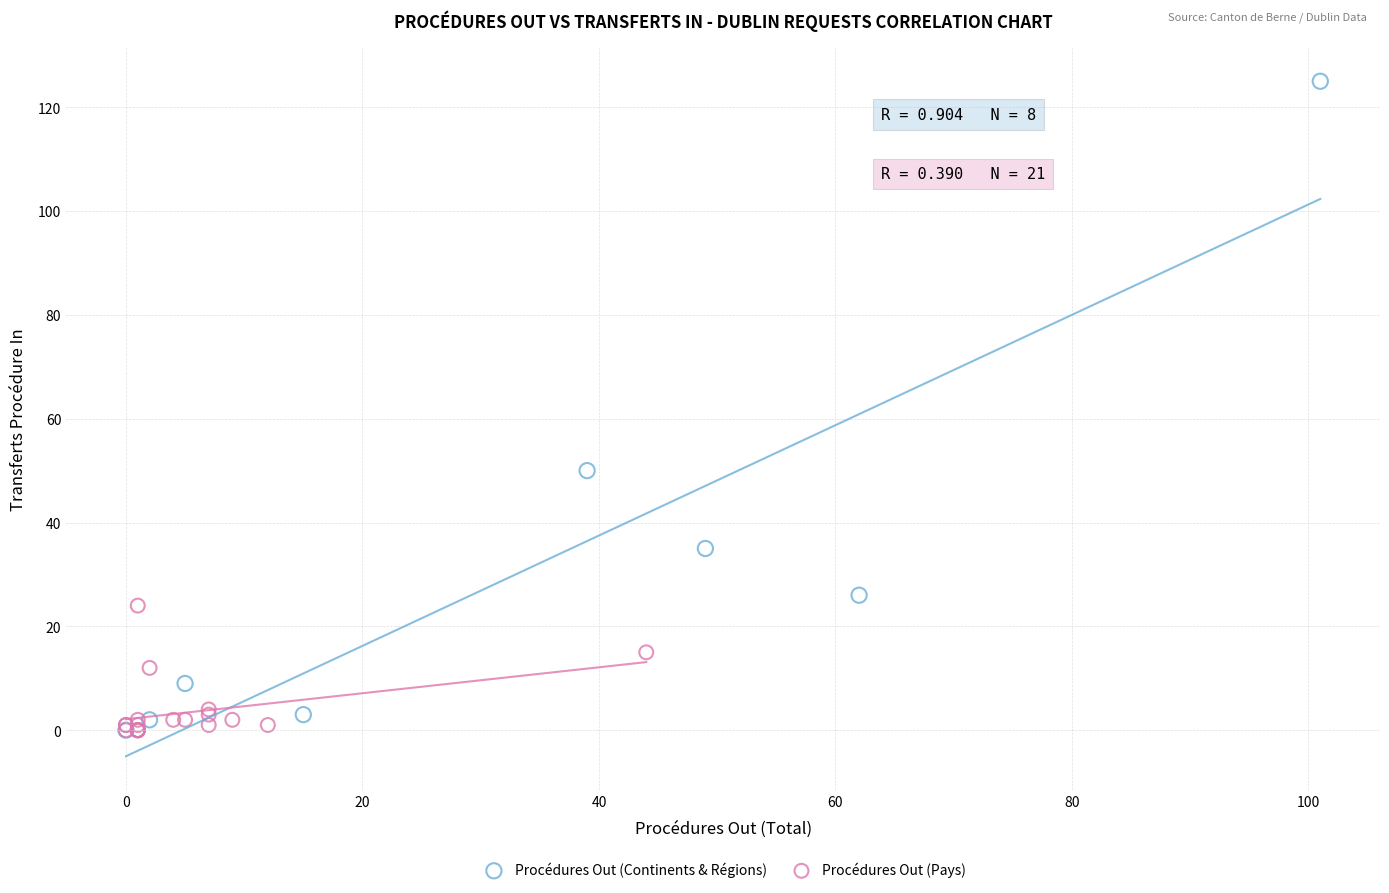

What are all the series names shown in the legend?

Procédures Out (Continents & Régions), Procédures Out (Pays)